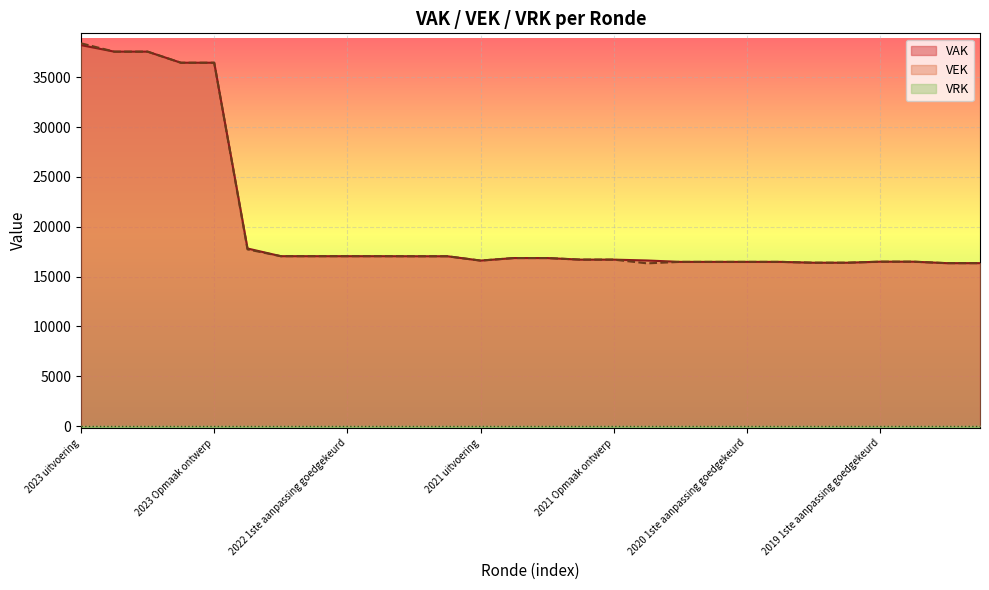

Between 2023 uitvoering and 2022 1ste aanpassing goedgekeurd, which is larger?

2023 uitvoering